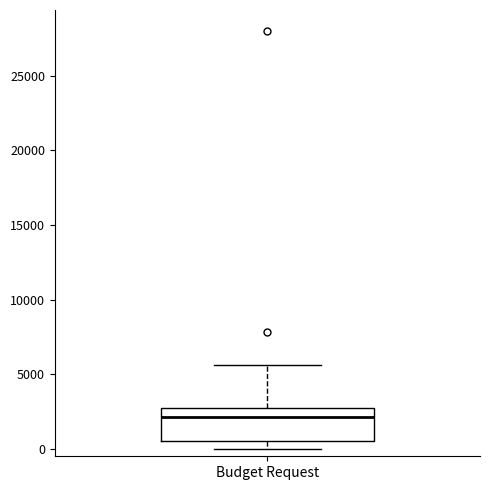

Read this box plot against the y-axis: the position of the median line, the range covered by the box, and the ends of both whiskers. The values are not printed on the chart, so give them approximately, as read against the axis.

median 2000, box 500 to 2500, whiskers 0 to 5500